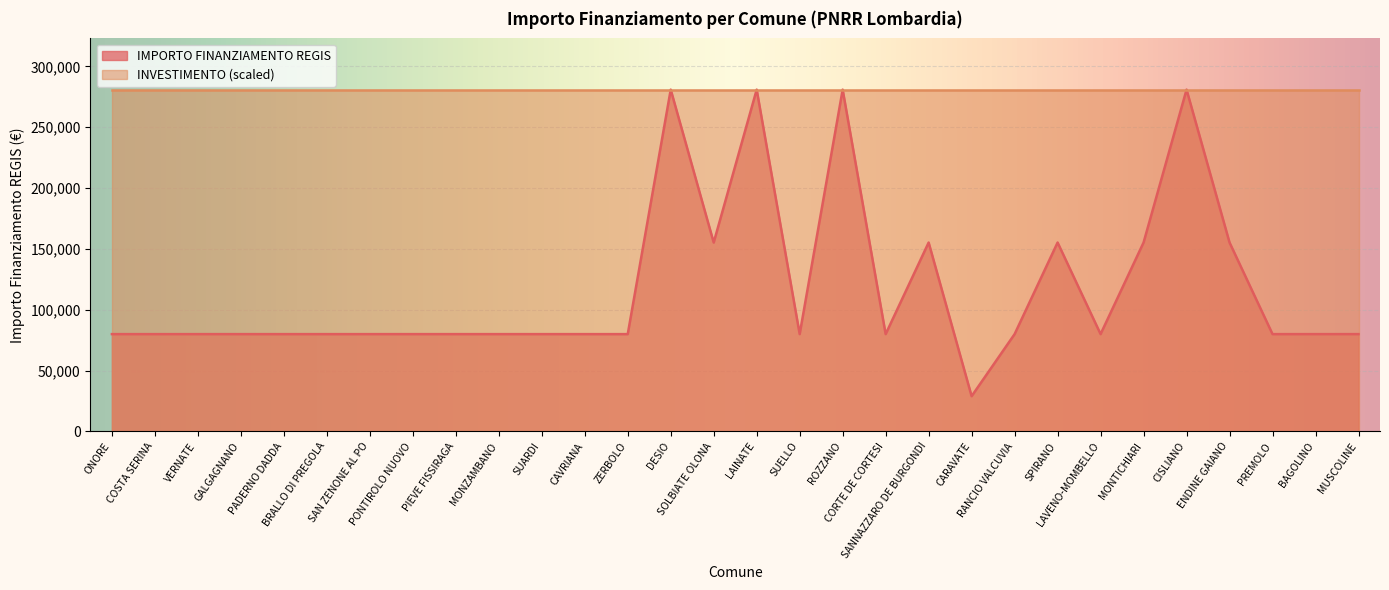

What is the label of the 23rd point from the left?

SPIRANO